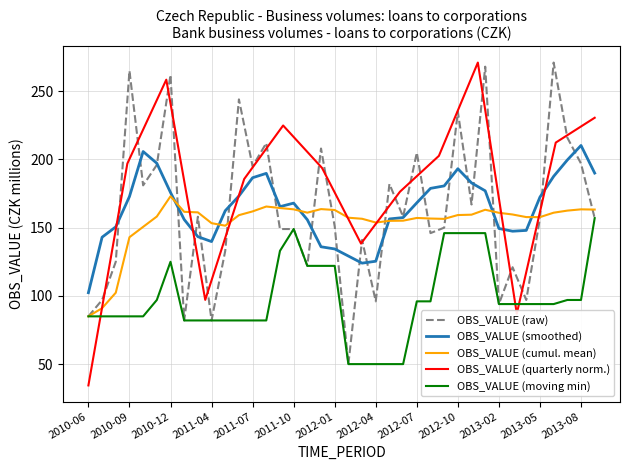

Reading left to right, extract all data points from this chart.

2010-06=85	2010-07=97	2010-08=125	2010-09=265	2010-10=181	2010-11=196	2010-12=262	2011-01=82	2011-03=158	2011-04=82	2011-05=133	2011-06=244	2011-07=195	2011-08=212	2011-09=149	2011-10=149	2011-11=122	2011-12=208	2012-01=151	2012-02=50	2012-03=141	2012-04=96	2012-05=182	2012-06=158	2012-07=205	2012-08=146	2012-09=150	2012-10=235	2012-11=167	2012-12=268	2013-02=94	2013-03=121	2013-04=97	2013-05=157	2013-06=271	2013-07=216	2013-08=197	2013-09=157